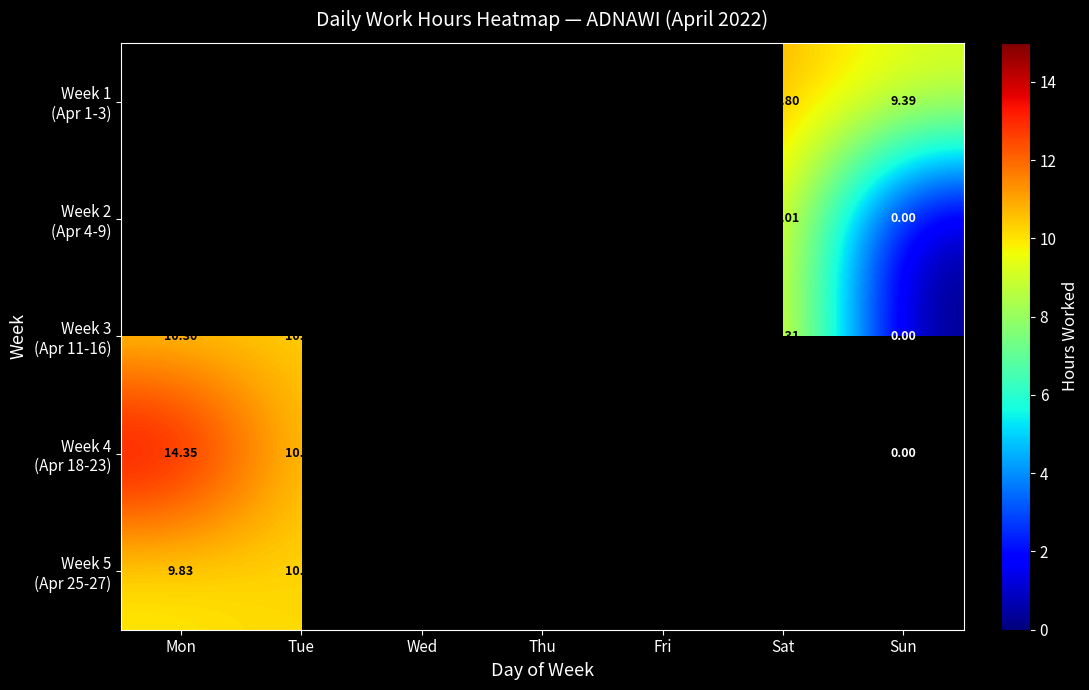

The value of Week 1 (Apr 1-3) at Sat is 4.8. True or false?

False